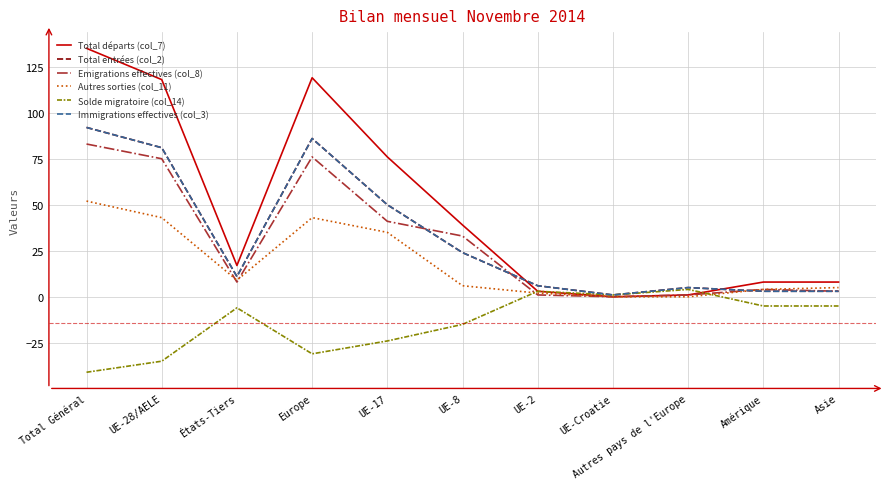

What is the average value of the Solde migratoire (col_14) series?

-14